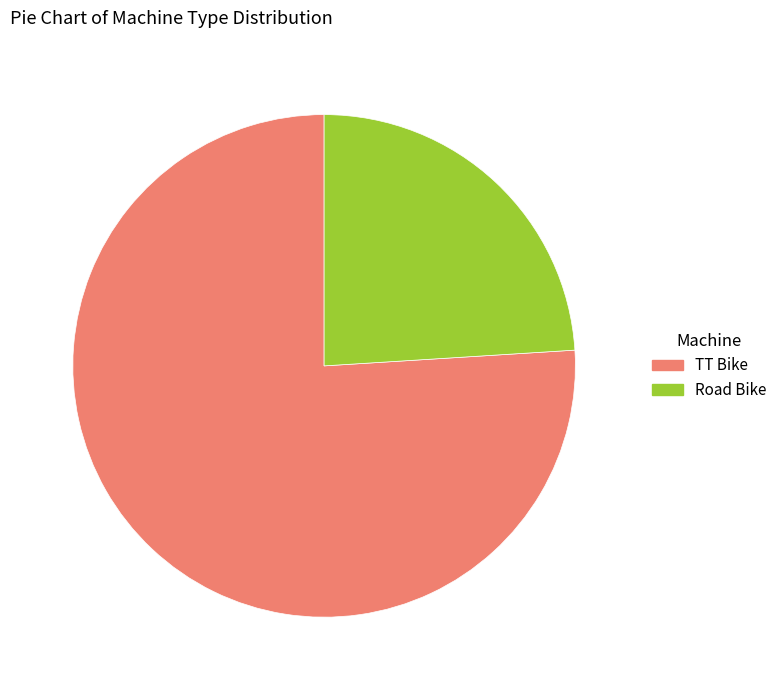

Is the sum of TT Bike and Road Bike greater than half?

Yes